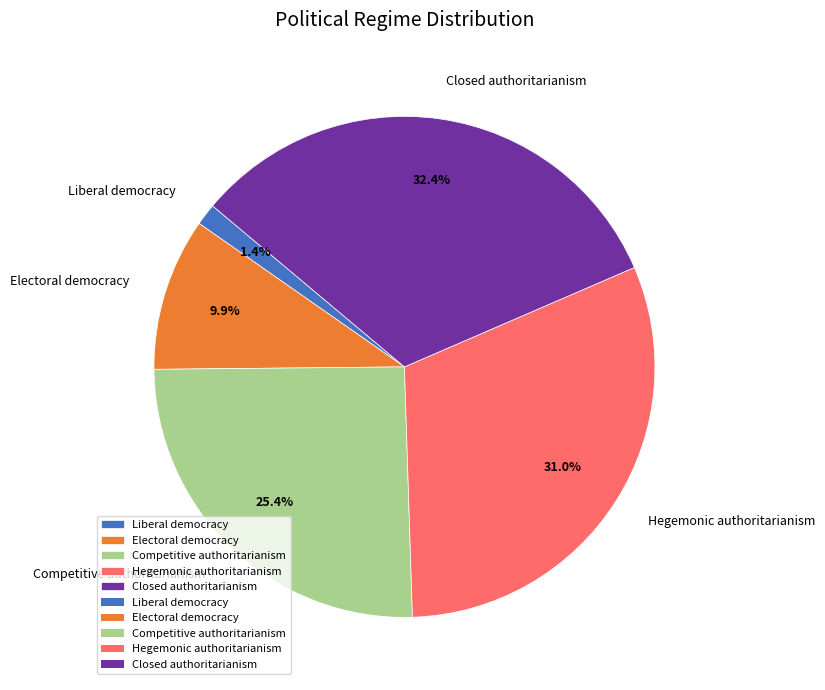

Which category has the smallest portion of the pie?

Liberal democracy